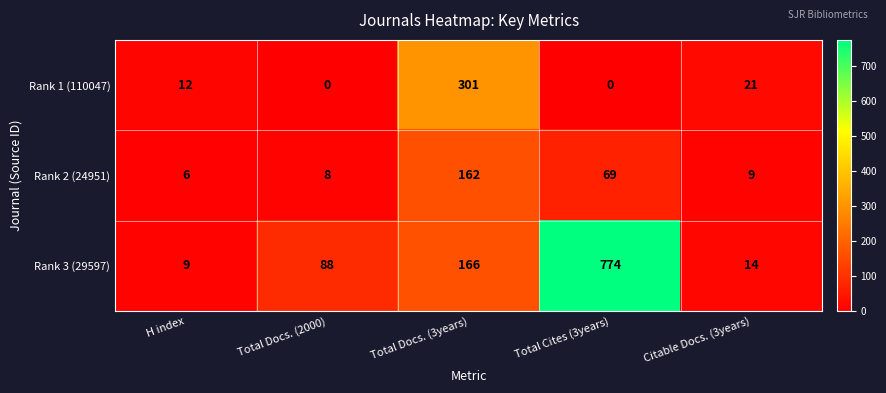

Which series has the widest spread of values?

Rank 3 (29597)